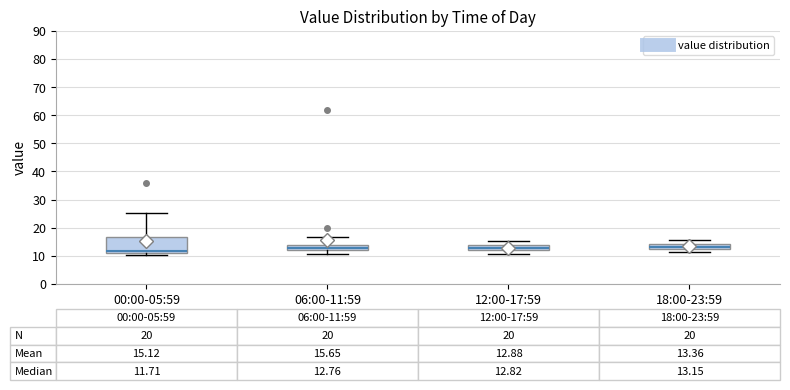

Which box is the tallest, from its lower edge to its upper edge?

00:00-05:59